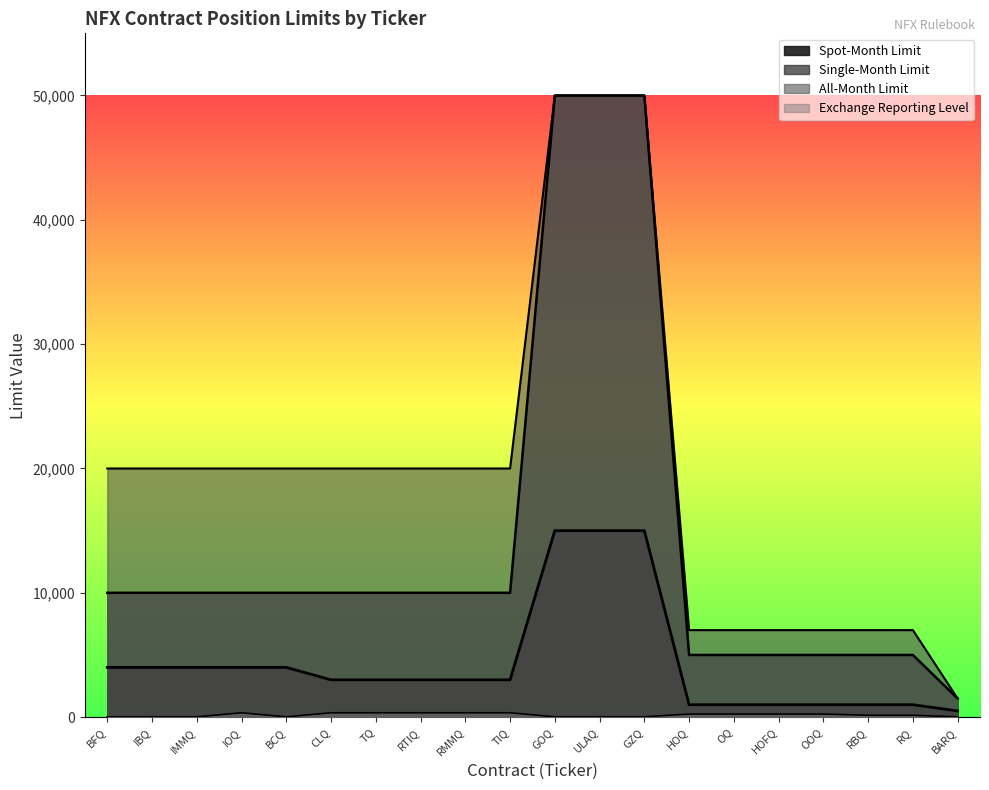

At how many categories does at least one series exceed 33169?

3